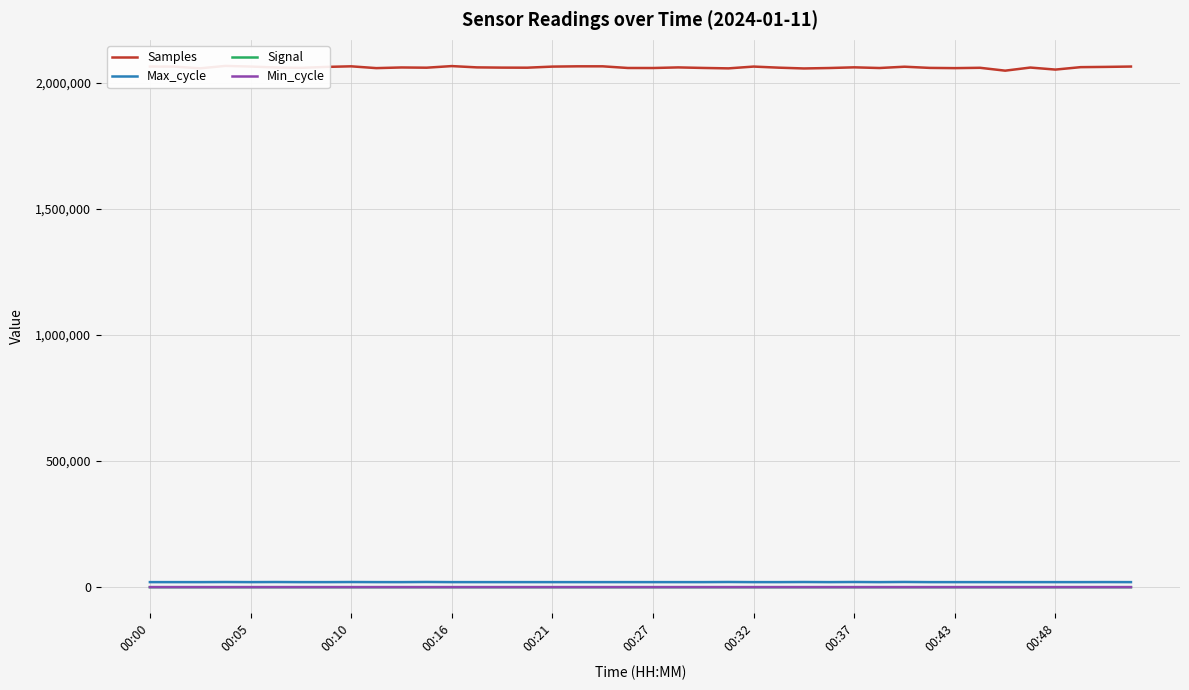

Is the value of Min_cycle at 00:00 greater than the value of Signal at 00:48?

Yes